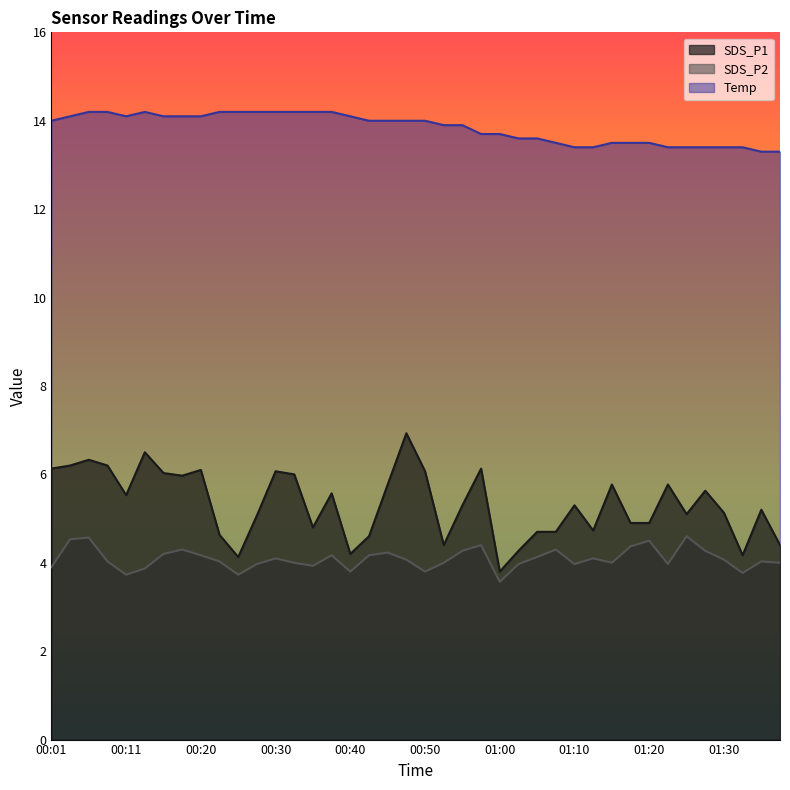

The value of SDS_P1 at 00:50 is 8.2. True or false?

False